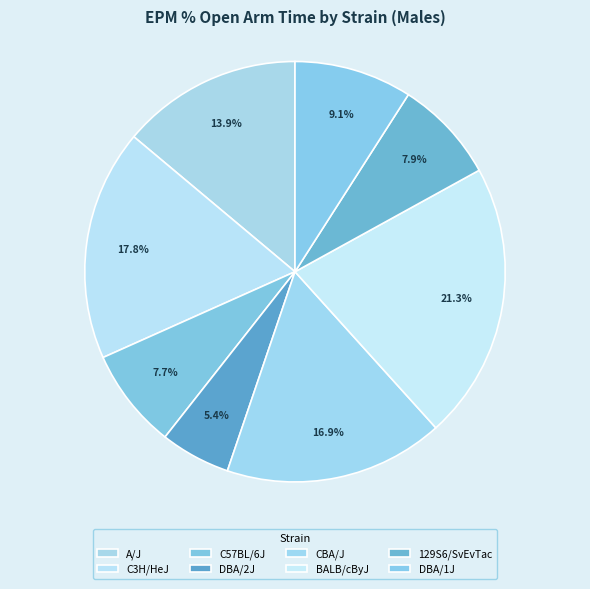

What is the total percentage of DBA/2J and 129S6/SvEvTac?

13.3%